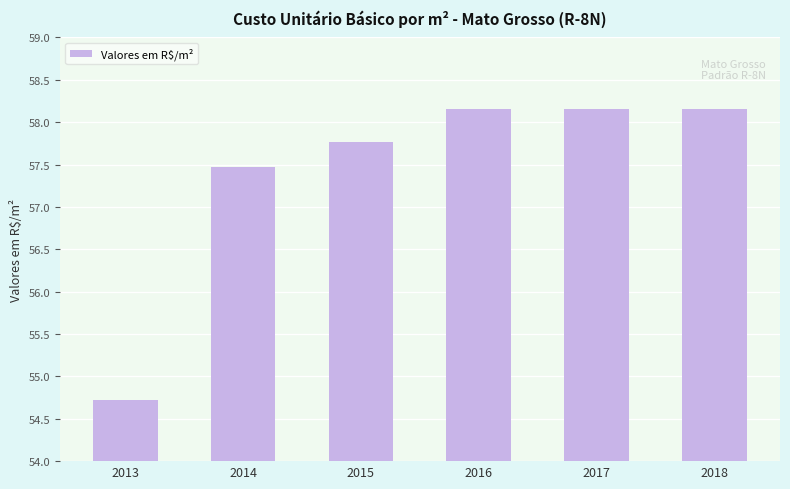

Where is the data nearest to the value 56?

2013